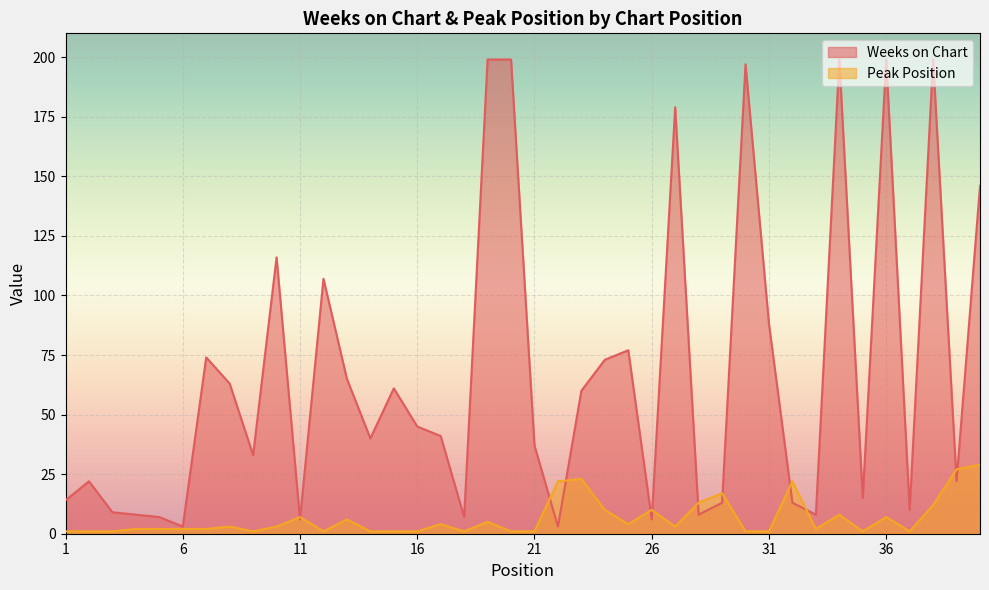

Reading left to right, list all the values displayed in this chart.

Weeks on Chart: 14	22	9	8	7	3	74	63	33	116	6	107	65	40	61	45	41	7	199	199	37	3	60	73	77	6	179	8	13	197	88	13	8	199	15	199	10	199	22	146
Peak Position: 1	1	1	2	2	2	2	3	1	3	7	1	6	1	1	1	4	1	5	1	1	22	23	10	4	10	3	13	17	1	1	22	2	8	1	7	1	12	27	29